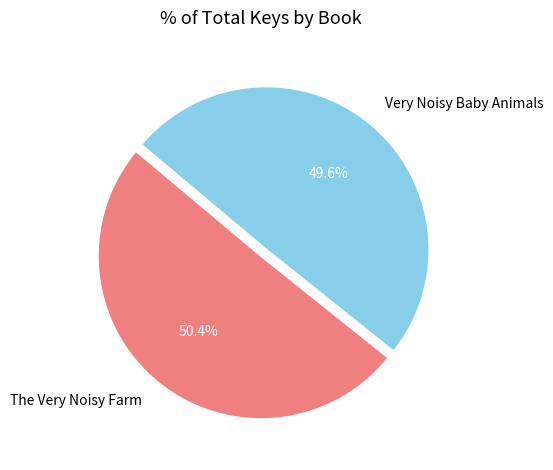

Which slice is the largest?

The Very Noisy Farm